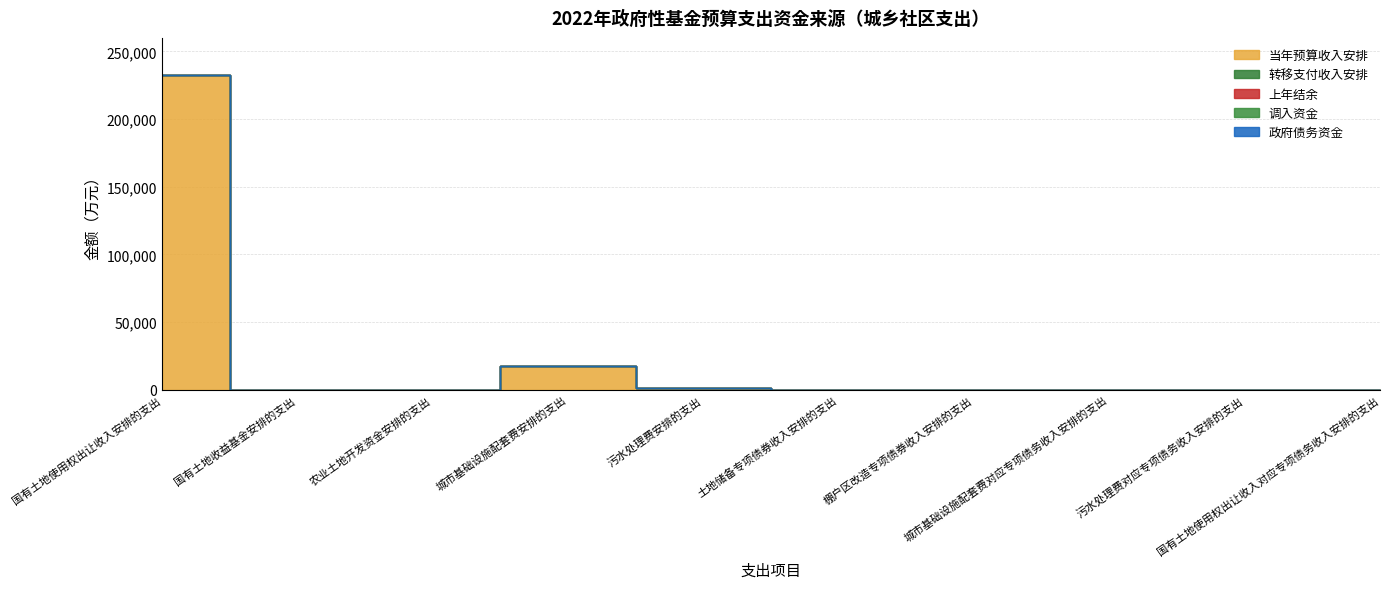

At which label is 当年预算收入安排 closest to 116352?

城市基础设施配套费安排的支出